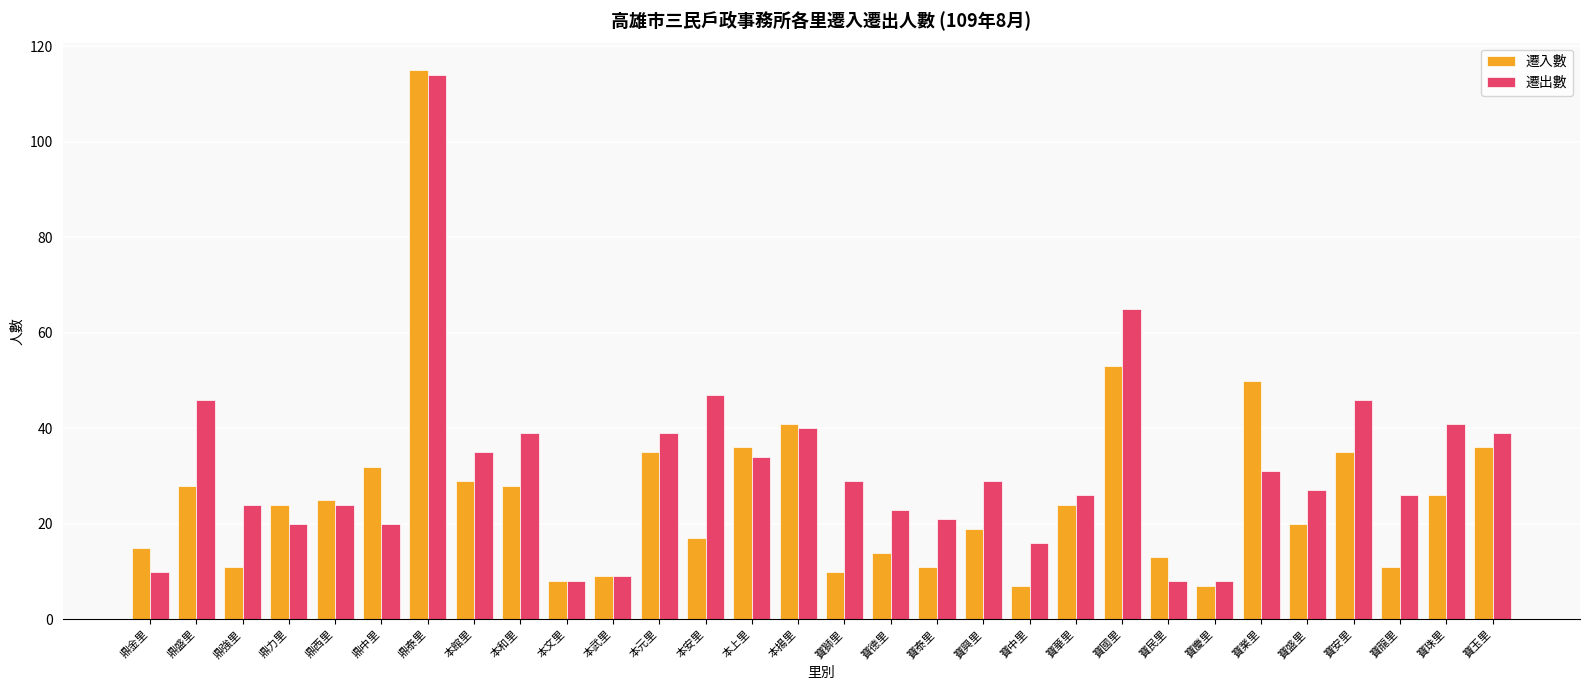

At which label is 遷出數 closest to 61?

寶國里